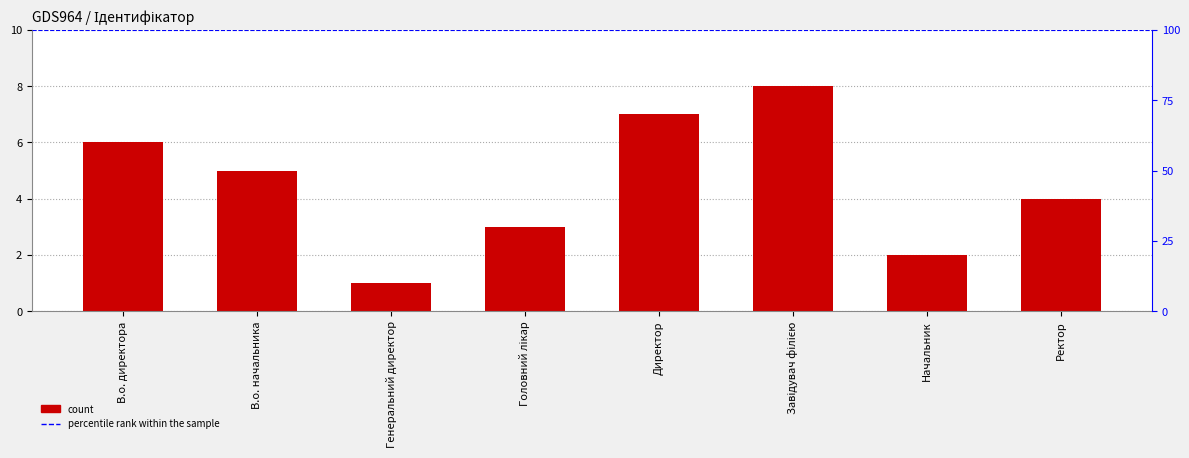

What is the label of the 4th bar from the left?

Головний лікар